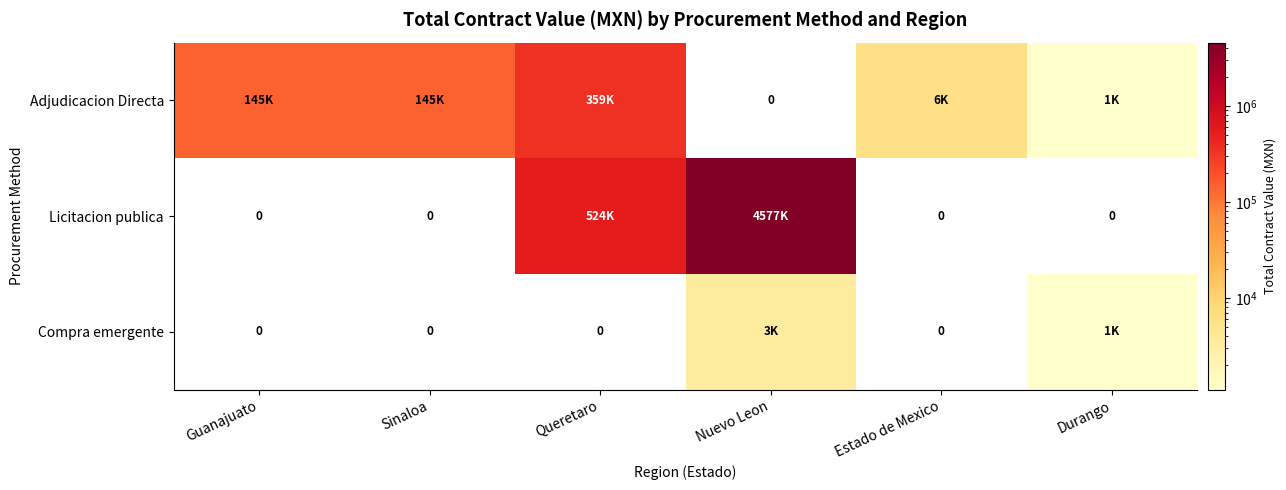

The value of Licitacion publica at Nuevo Leon is 4576962.8. True or false?

True